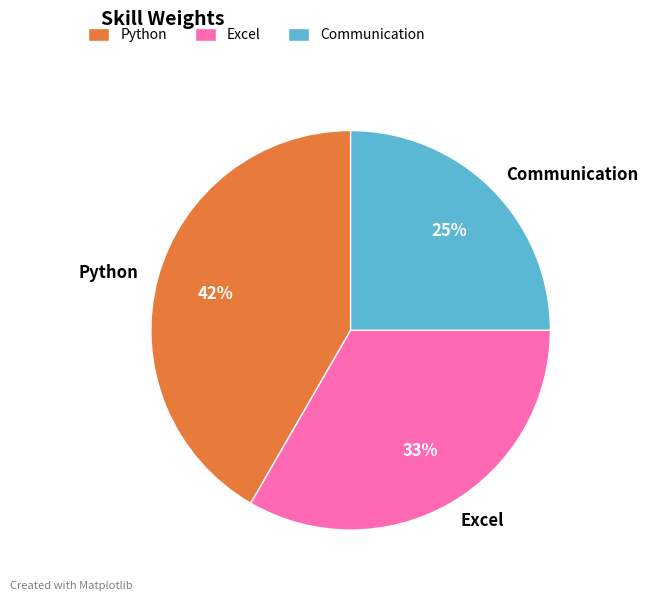

Count the number of slices in the pie.

3